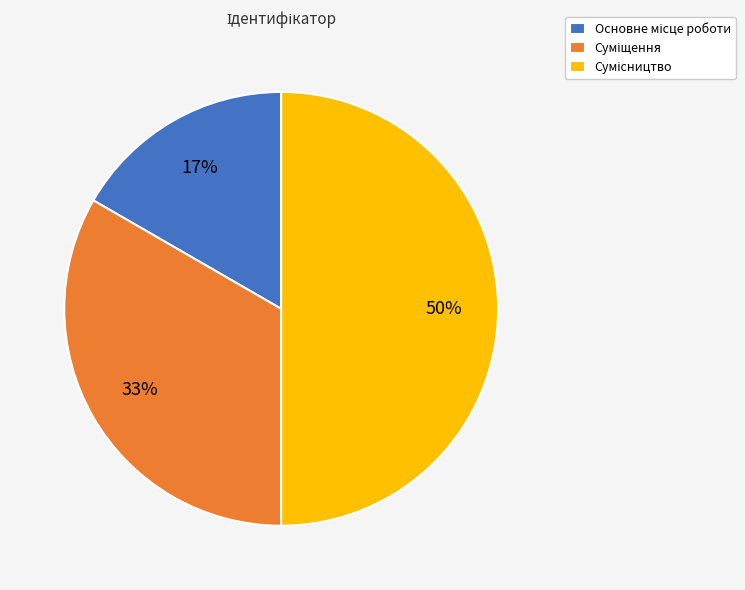

To the nearest percent, what is the average slice percentage?

33%